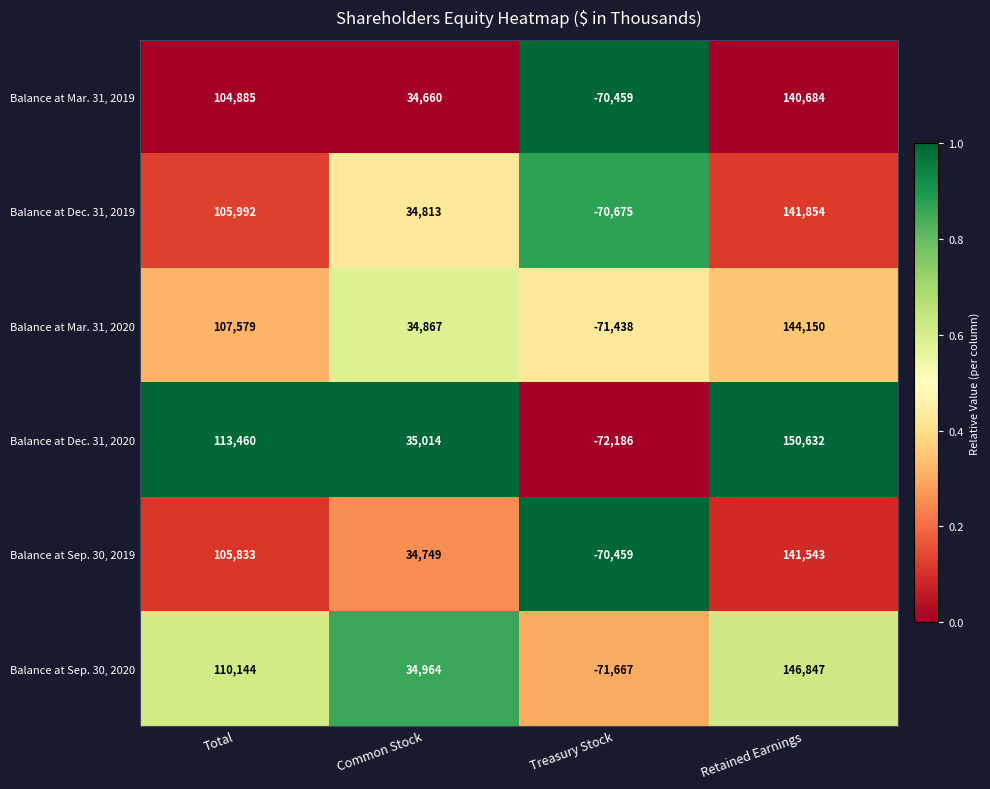

Reading left to right, extract all data points from this chart.

Balance at Mar. 31, 2019: 104885	34660	-70459	140684
Balance at Dec. 31, 2019: 105992	34813	-70675	141854
Balance at Mar. 31, 2020: 107579	34867	-71438	144150
Balance at Dec. 31, 2020: 113460	35014	-72186	150632
Balance at Sep. 30, 2019: 105833	34749	-70459	141543
Balance at Sep. 30, 2020: 110144	34964	-71667	146847